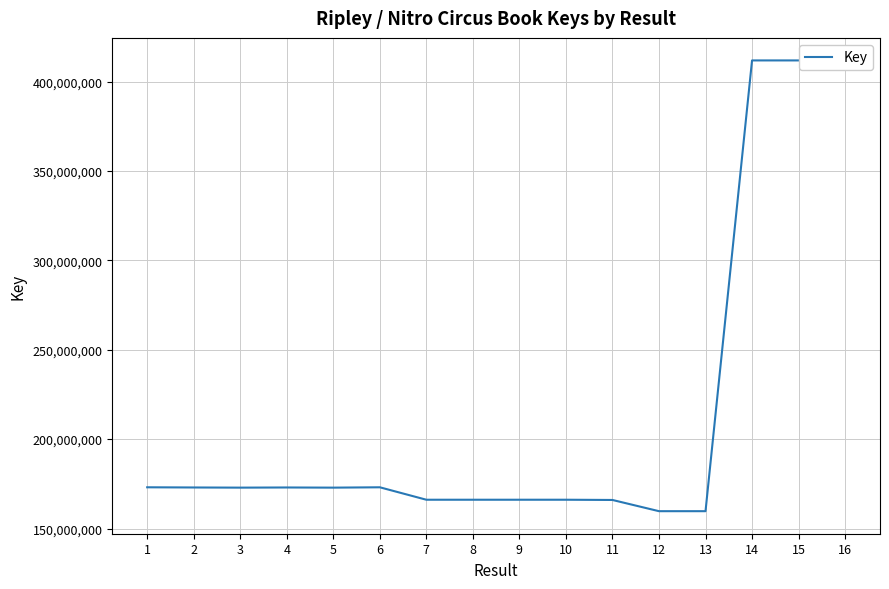

What is the maximum value shown in the chart?

411890611